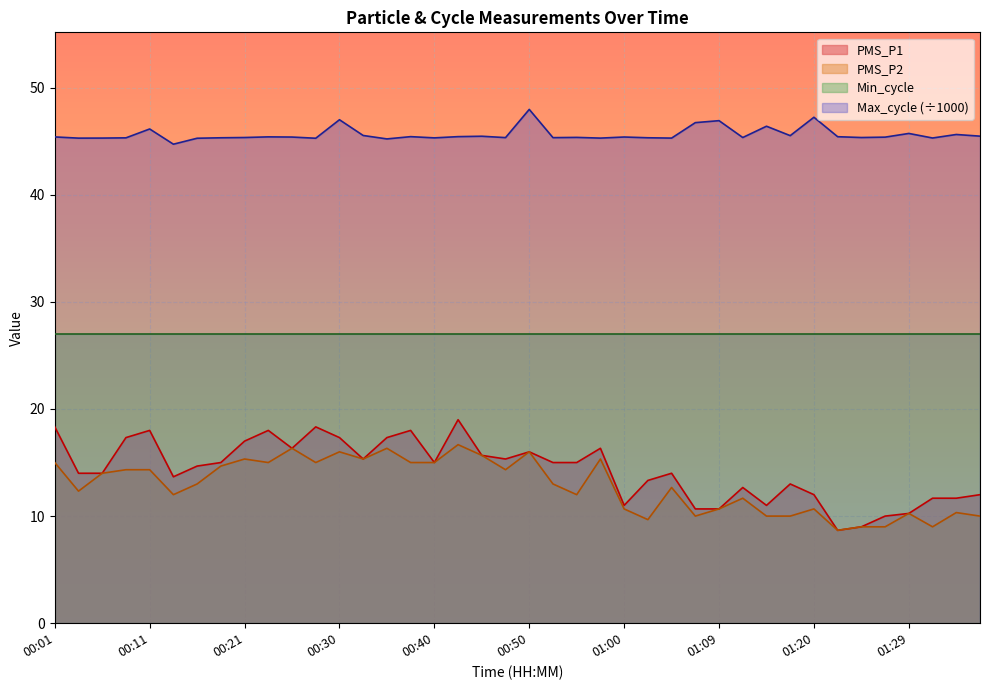

How many data points in PMS_P1 are above 15?

16